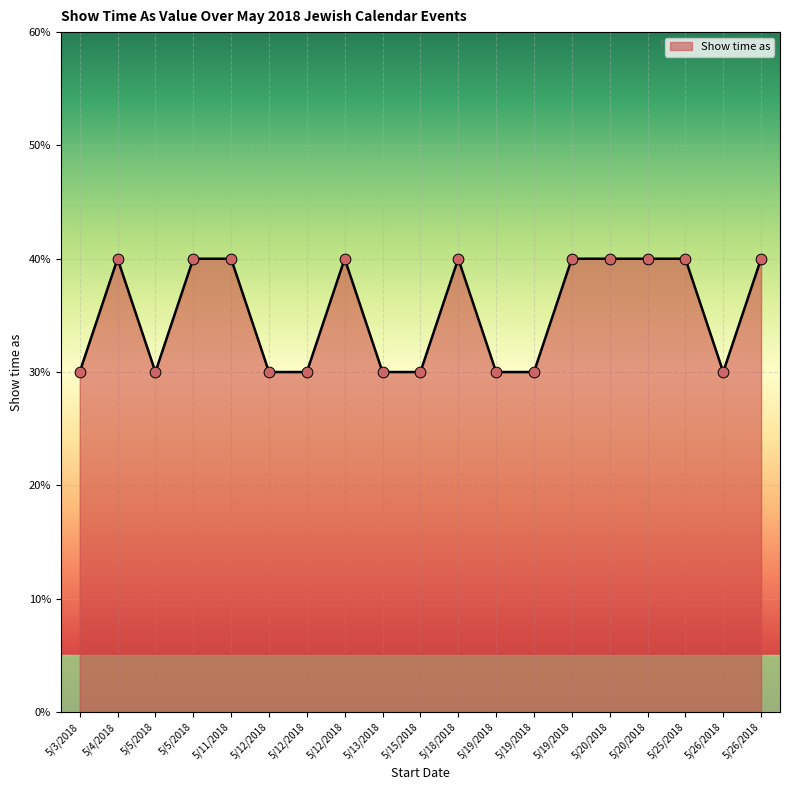

Is this an area chart (filled region under the line)?

Yes